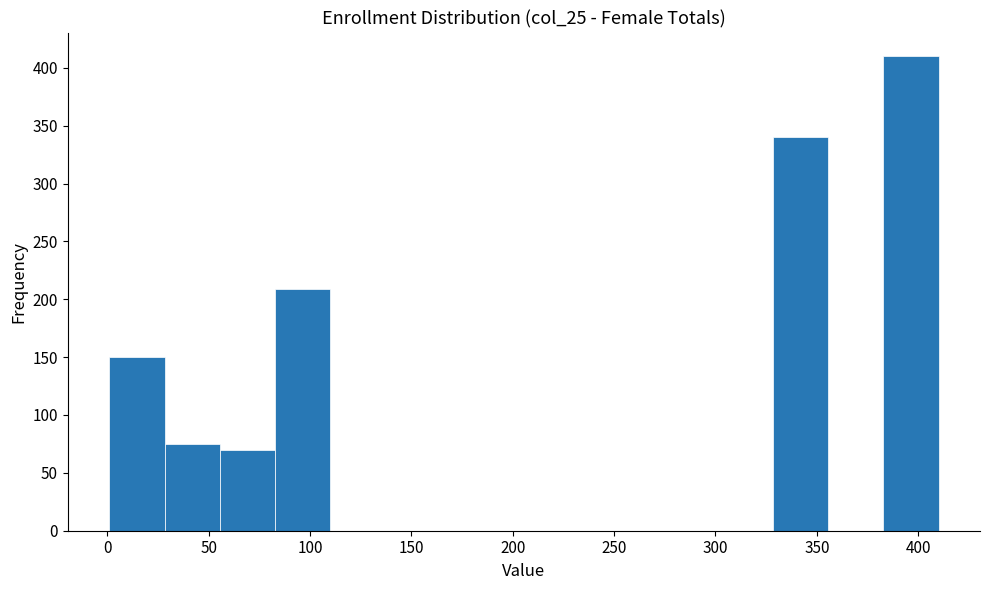

Reading left to right, list every bar in this chart as the range it spans on the x-axis followed by its height. Neither the bar edges nor the heights are printed on the chart, so give them approximately, as read against the axes.

0 to 30: 150
30 to 55: 75
55 to 85: 70
85 to 110: 210
110 to 135: 0
135 to 165: 0
165 to 190: 0
190 to 220: 0
220 to 245: 0
245 to 275: 0
275 to 300: 0
300 to 330: 0
330 to 355: 340
355 to 385: 0
385 to 410: 410